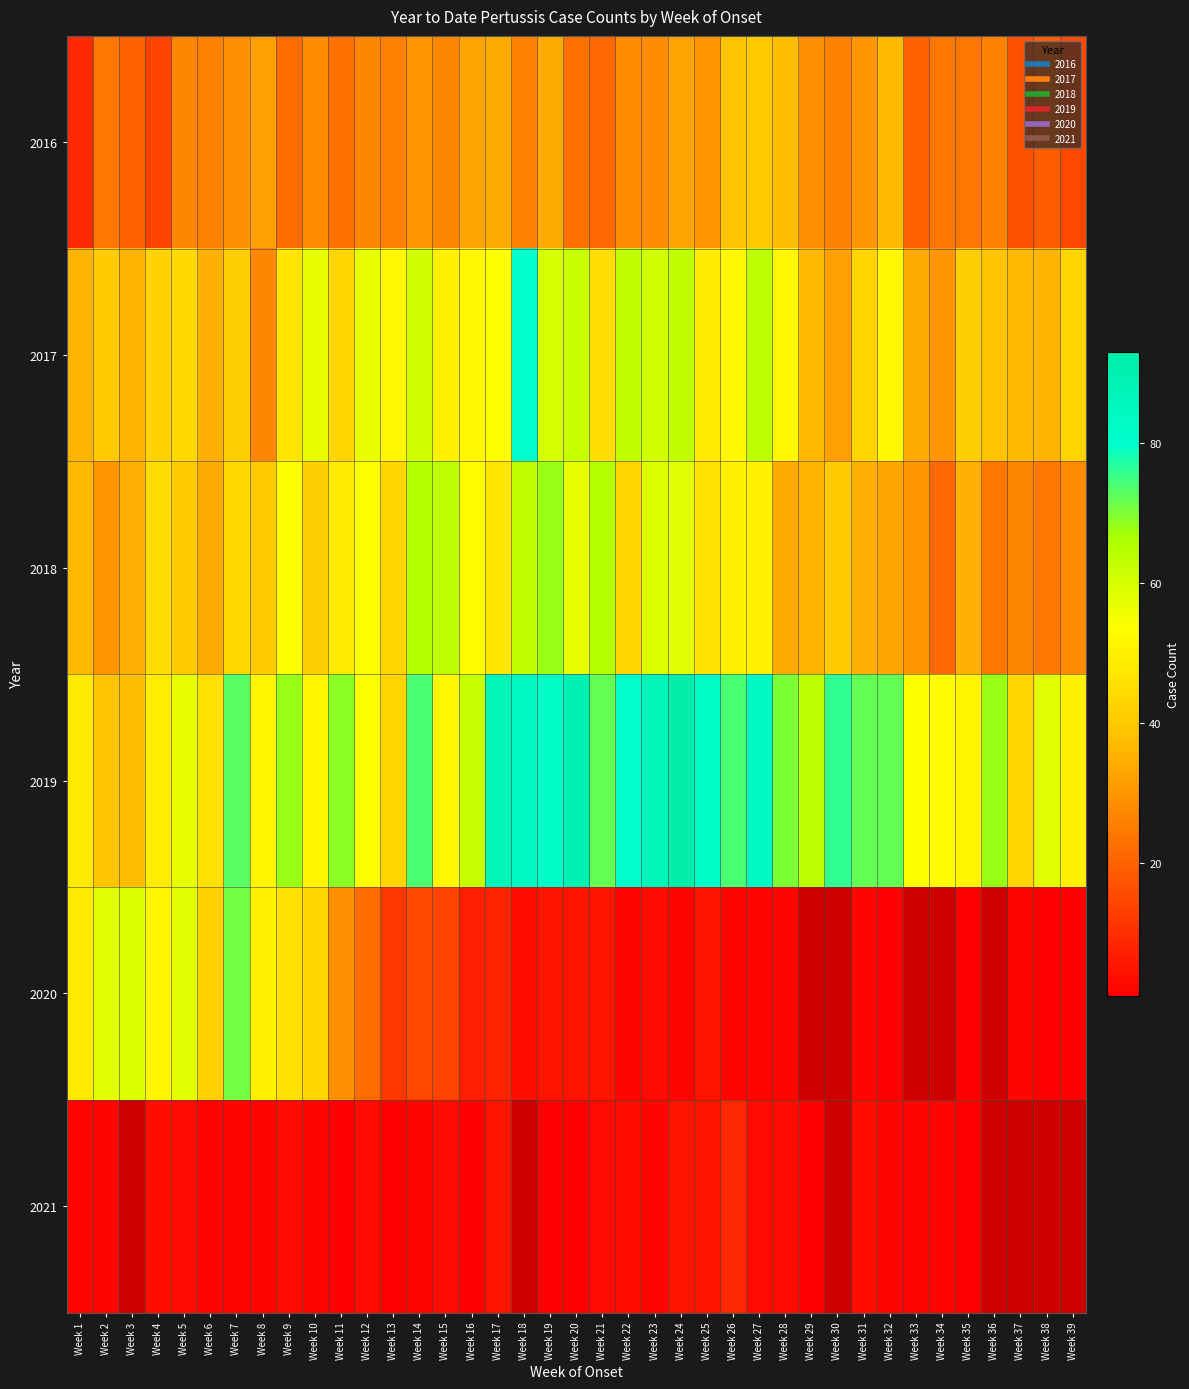

Where does the 2020 series first go above 12?

Week 1